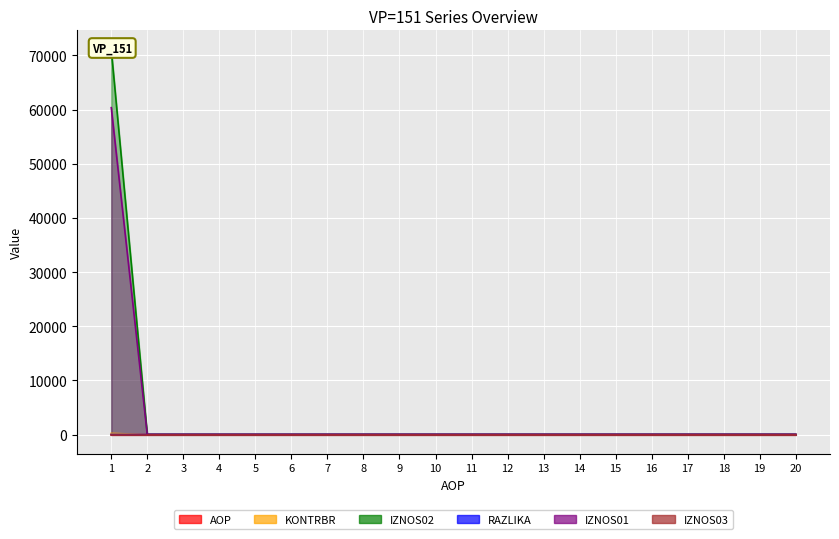

Which category has the highest value across all series?

1